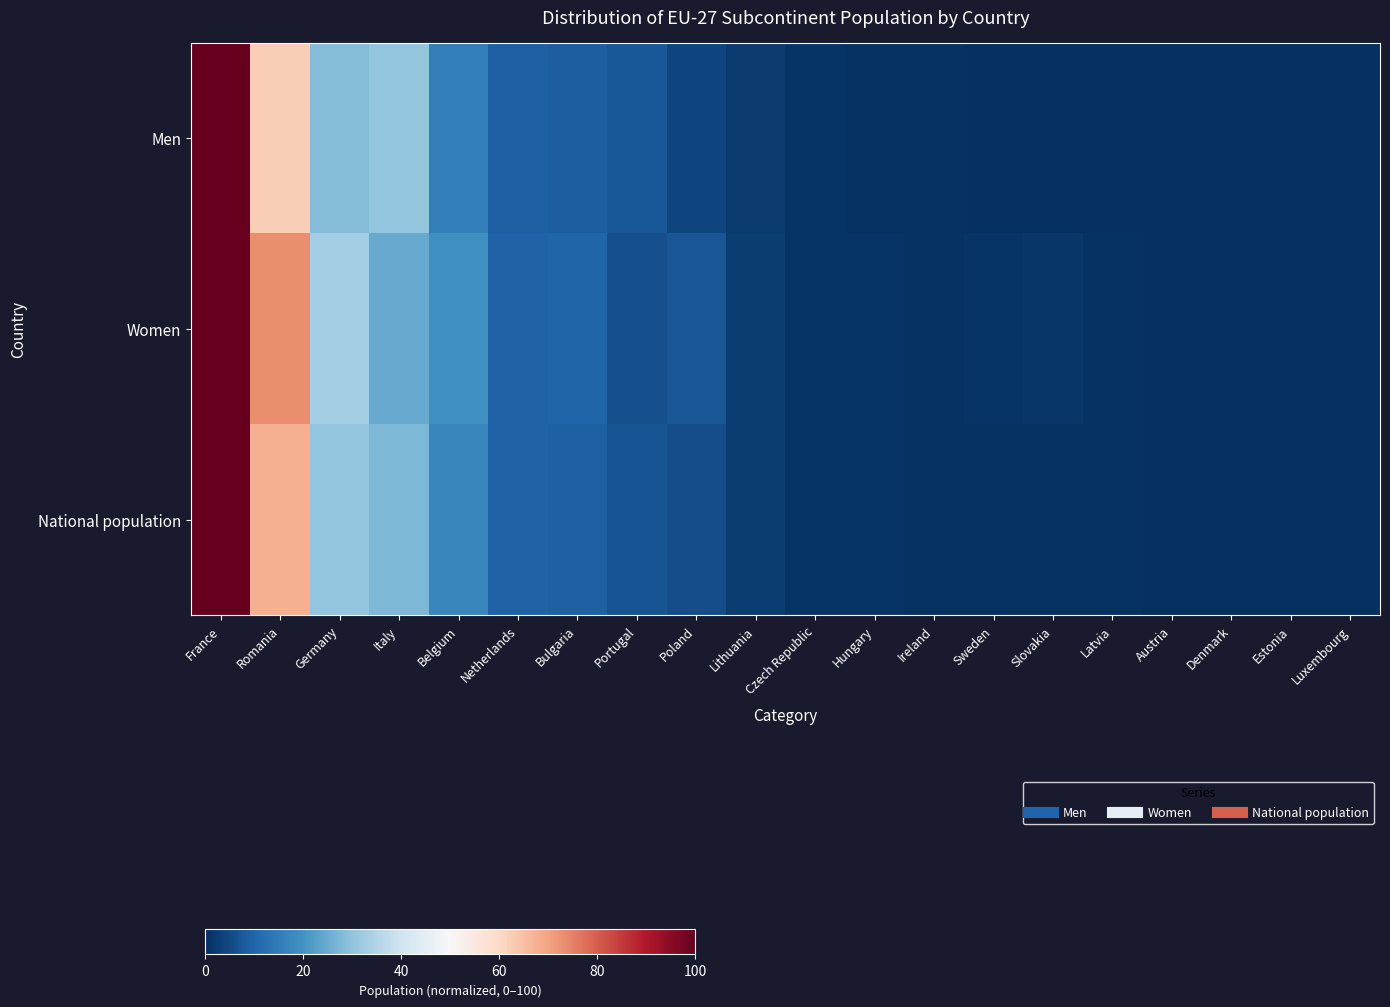

Rank the series by their maximum value, from lowest to highest.

Women, Men, National population